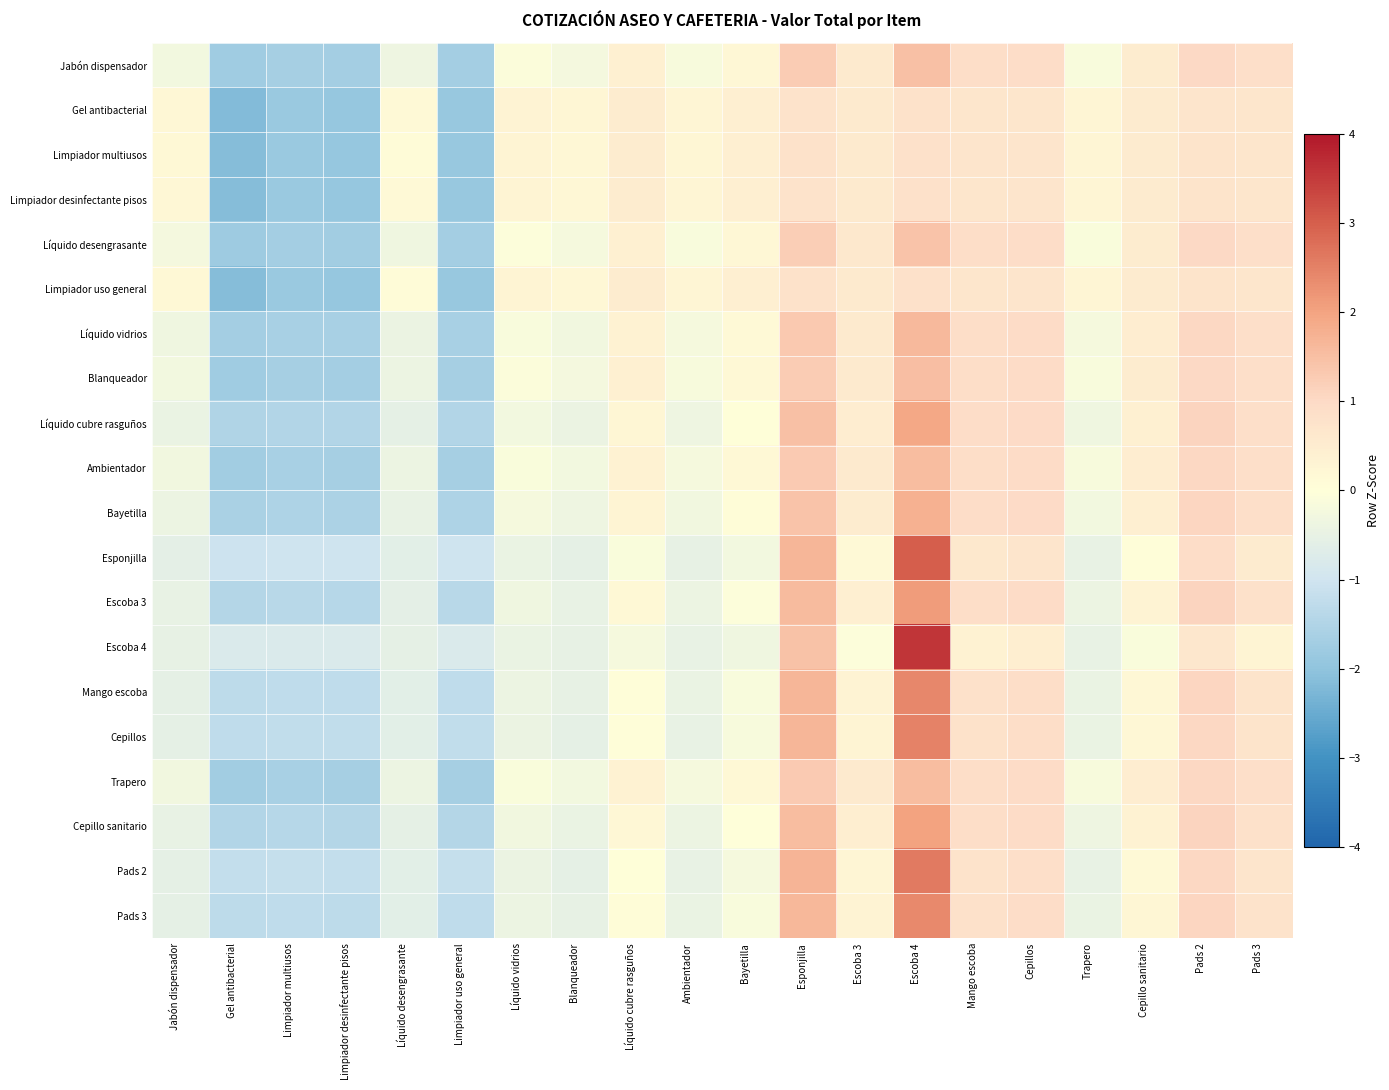

Rank the series at Gel antibacterial from highest to lowest value.

Escoba 4, Esponjilla, Pads 2, Cepillos, Mango escoba, Pads 3, Escoba 3, Cepillo sanitario, Líquido cubre rasguños, Bayetilla, Líquido vidrios, Trapero, Ambientador, Blanqueador, Jabón dispensador, Líquido desengrasante, Limpiador multiusos, Limpiador uso general, Limpiador desinfectante pisos, Gel antibacterial